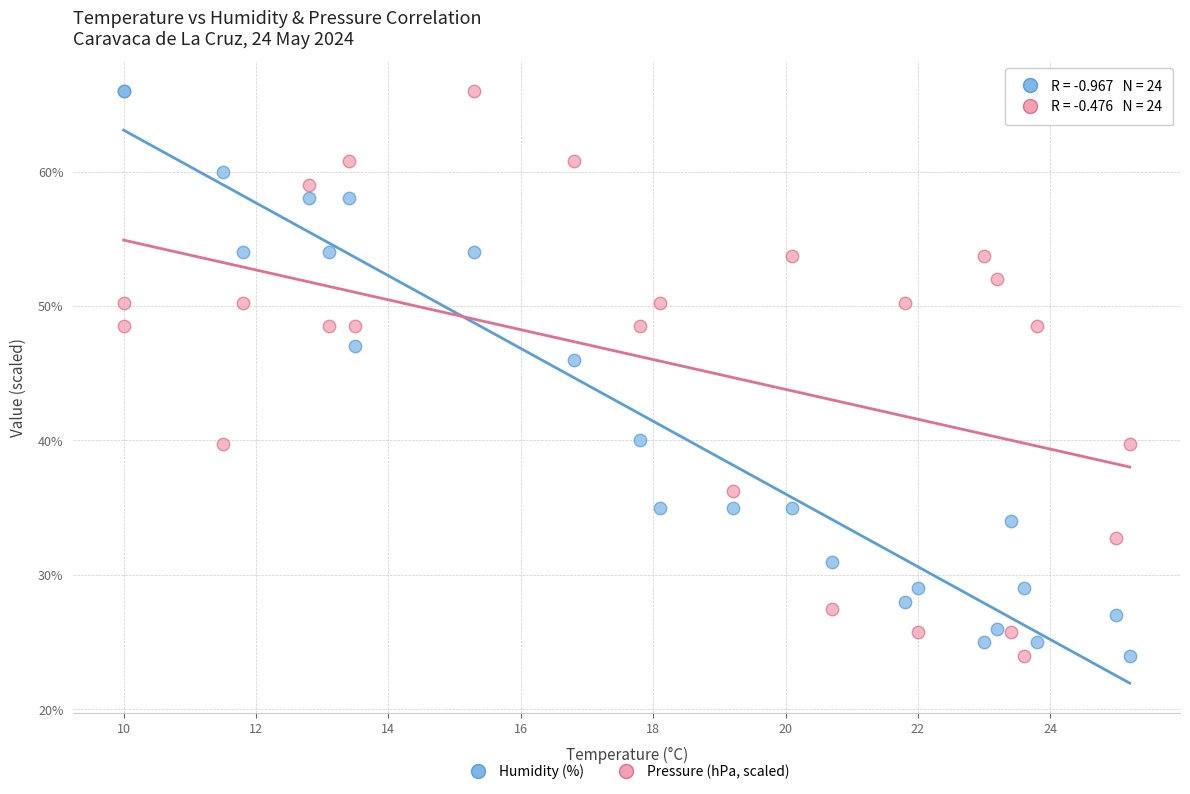

What is the X range (max minus min) for the scatter plot?

15.2